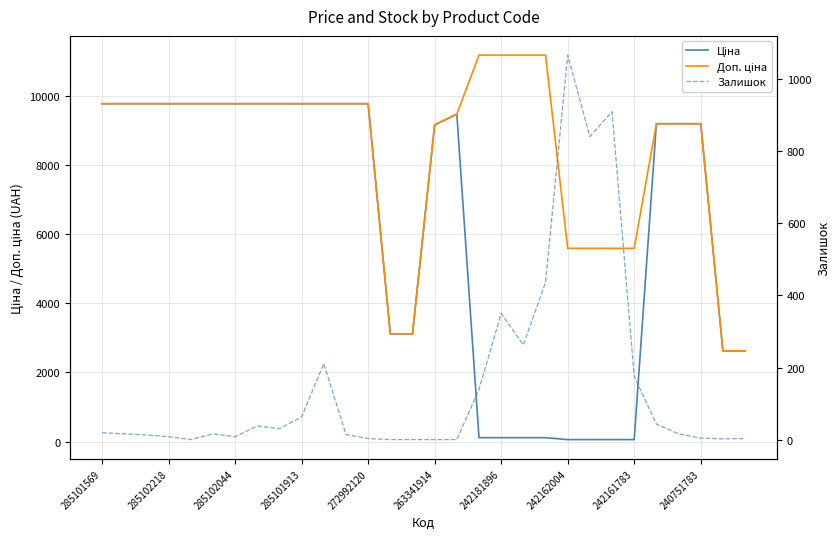

Is it true that Доп. ціна equals 14532.5 at 25?

False